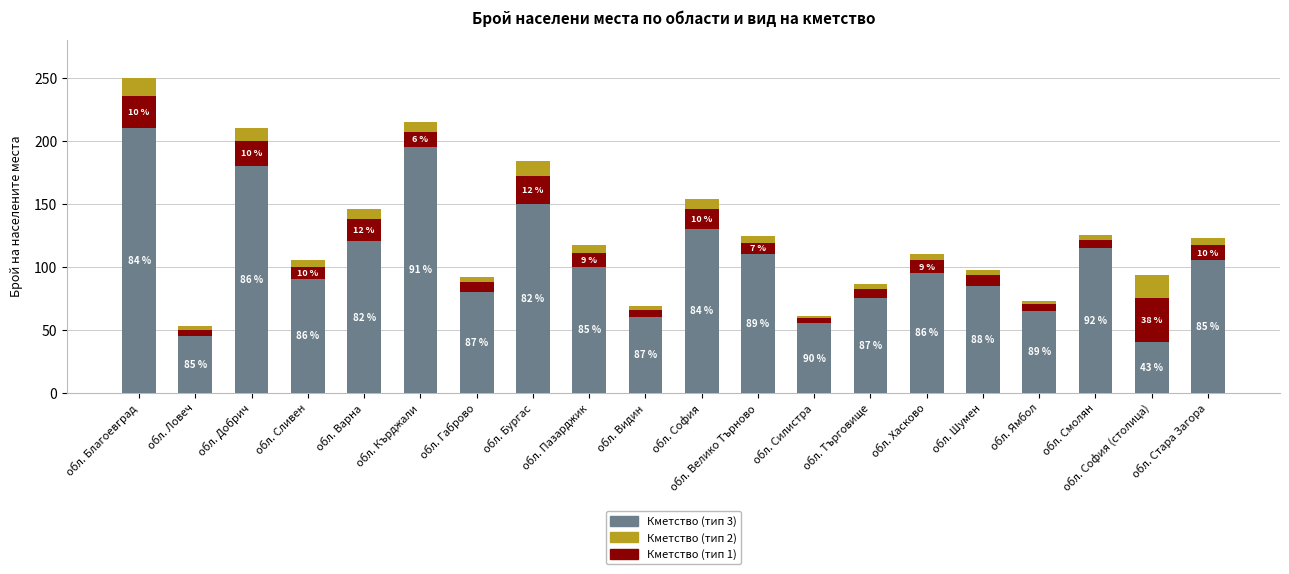

Which series changed the most between обл. Благоевград and обл. Пазарджик?

Кметство (тип 3)